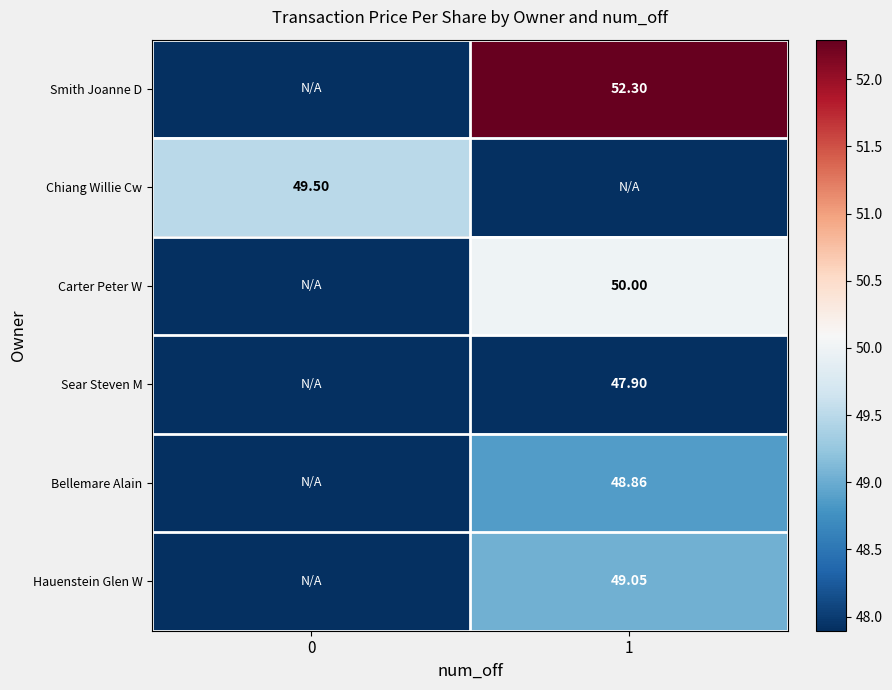

True or false: Hauenstein Glen W has a value of 46.9 at 0.

True